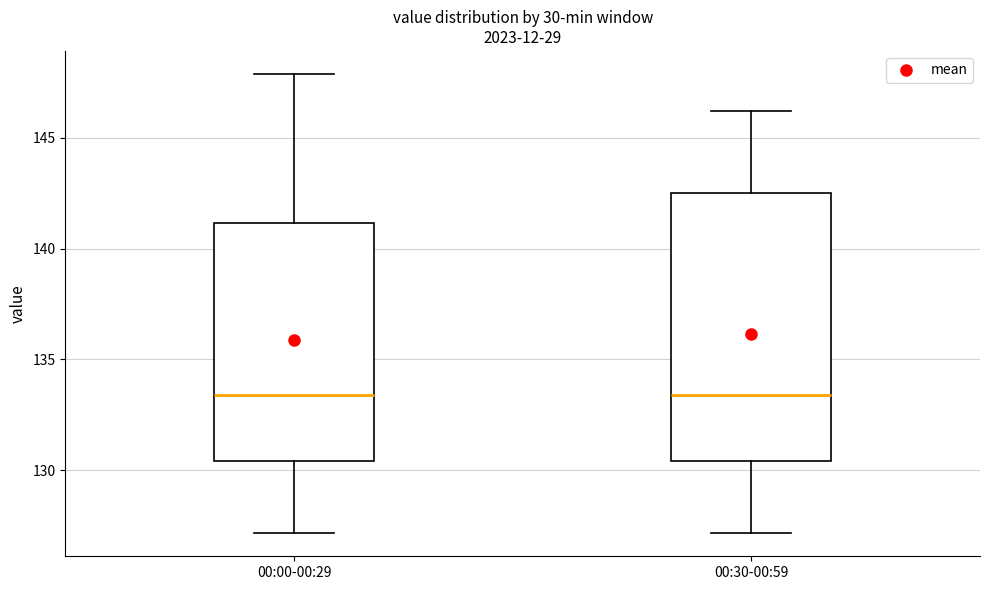

Reading left to right, transcribe this box plot: for each box, give where its median line is, the range the box spans, and where its two whiskers end, as read against the y-axis. The values are not printed on the chart, so give them approximately, as read against the axis.

00:00-00:29: median 133.5, box 130.5 to 141.0, whiskers 127.0 to 148.0
00:30-00:59: median 133.5, box 130.5 to 142.5, whiskers 127.0 to 146.0